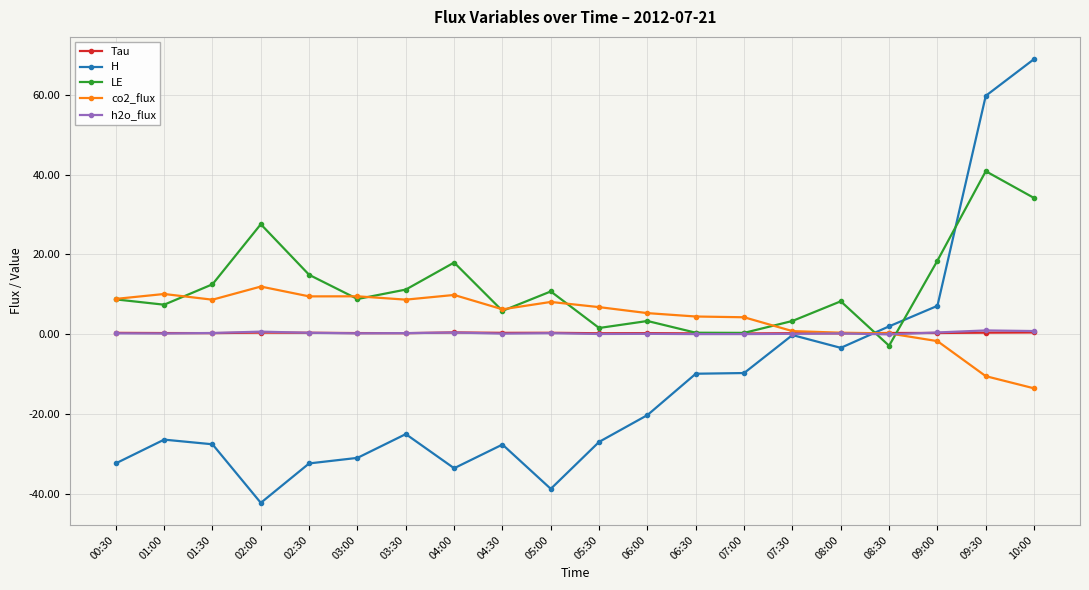

Count the number of categories in the chart.

20